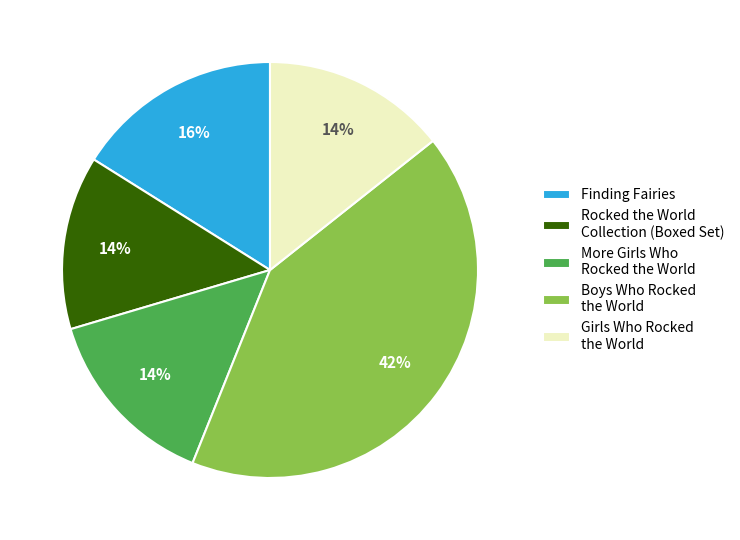

Is it true that Finding Fairies is 16% of the pie?

True